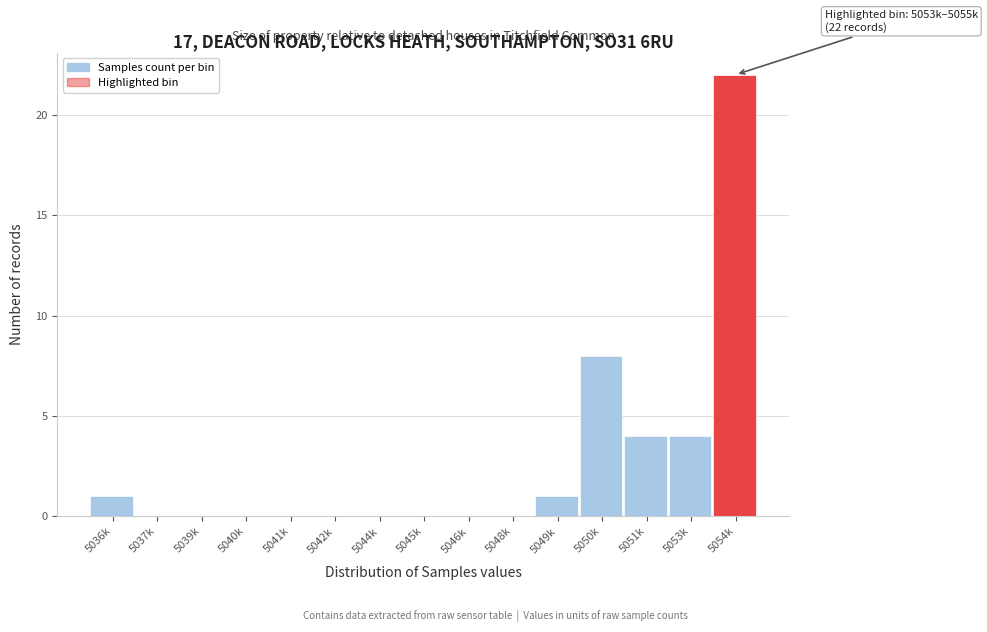

Reading right to left, list all the values displayed in this chart.

5054k=22	5053k=4	5051k=4	5050k=8	5049k=1	5048k=0	5046k=0	5045k=0	5044k=0	5042k=0	5041k=0	5040k=0	5039k=0	5037k=0	5036k=1